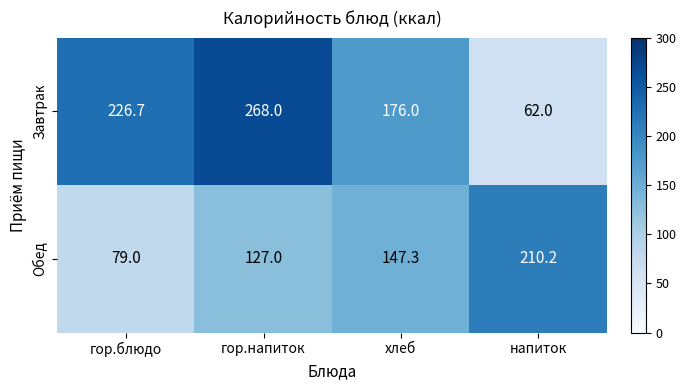

True or false: Обед has a value of 147.3 at хлеб.

True